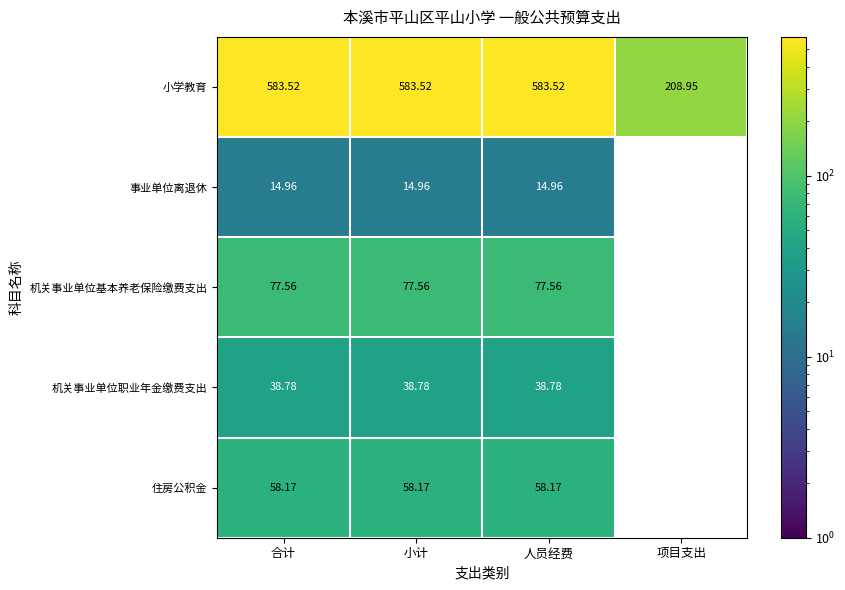

At which label does 小学教育 first exceed 583?

合计